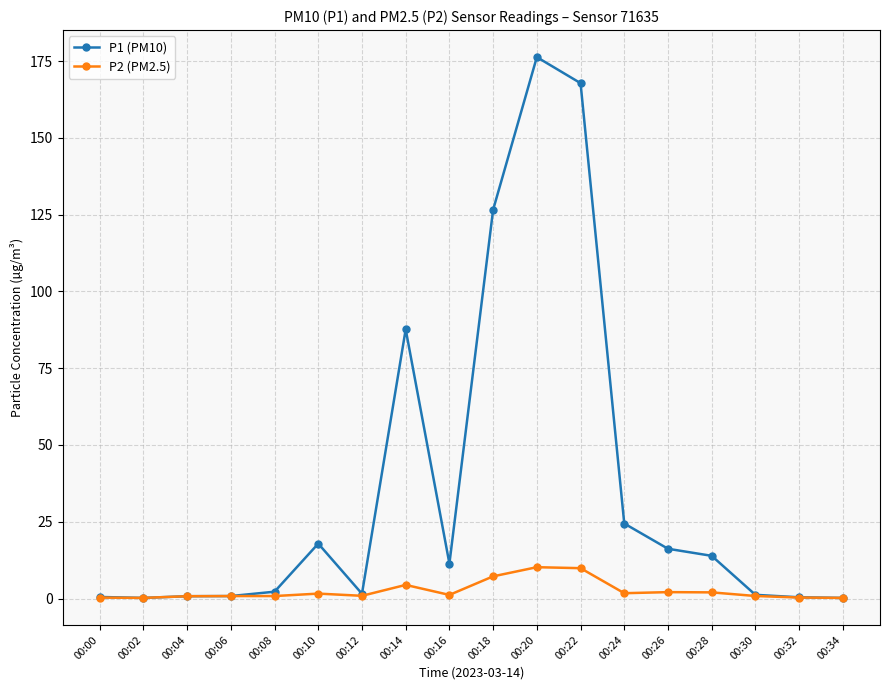

The P1 (PM10) series shows 28.2 at 00:10. True or false?

False